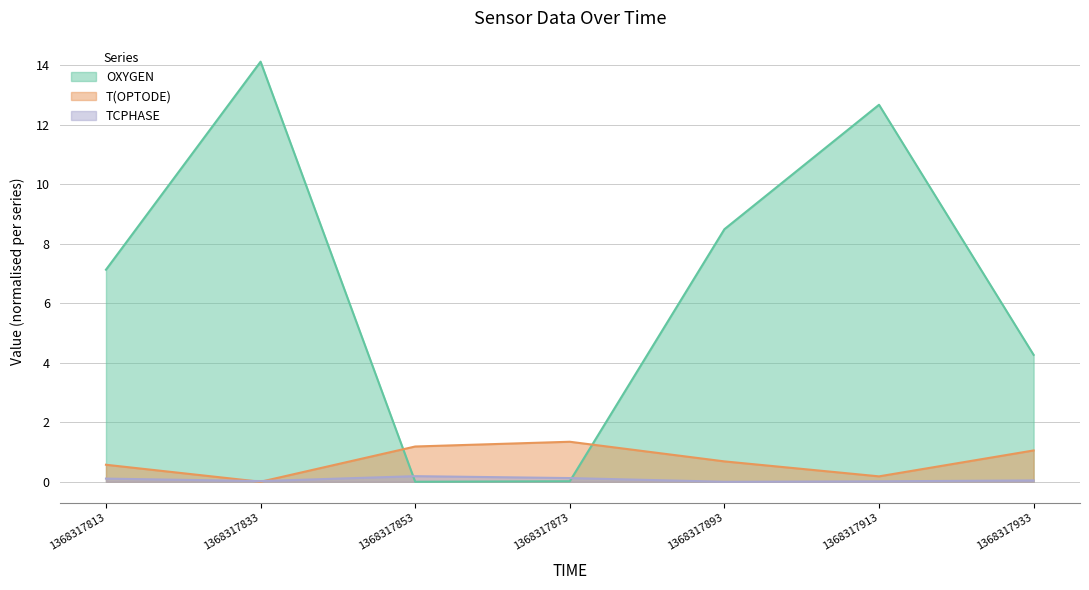

At which category does OXYGEN reach its first local peak?

1368317833